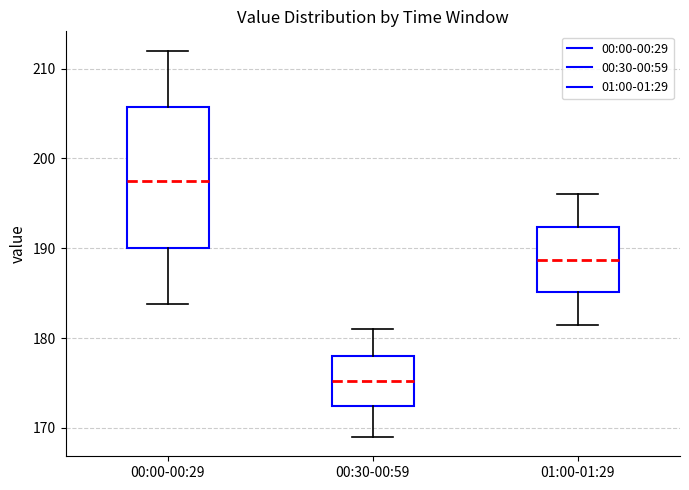

Reading left to right, read every box against the y-axis: the position of its median line, the range the box covers, and the ends of its whiskers. The values are not printed on the chart, so give them approximately, as read against the axis.

00:00-00:29: median 198, box 190 to 206, whiskers 184 to 212
00:30-00:59: median 175, box 172 to 178, whiskers 169 to 181
01:00-01:29: median 189, box 185 to 192, whiskers 182 to 196